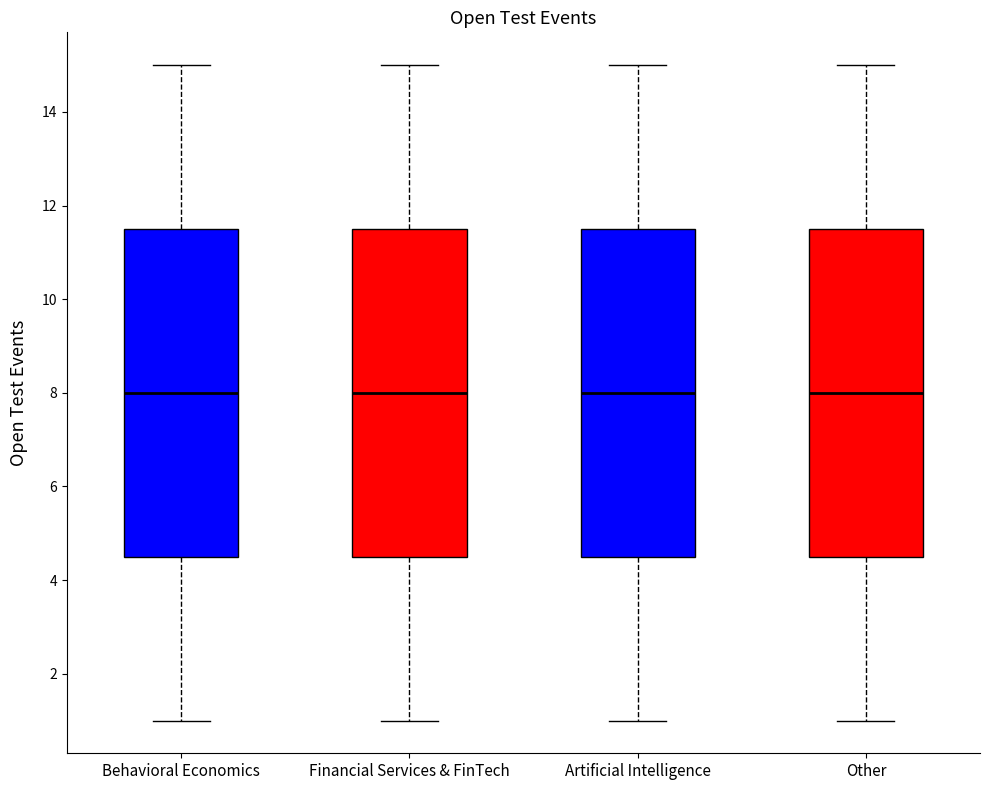

Where does the upper whisker of the box for Other end on the y-axis? The values are not printed on the chart, so give them approximately, as read against the axis.

15.0